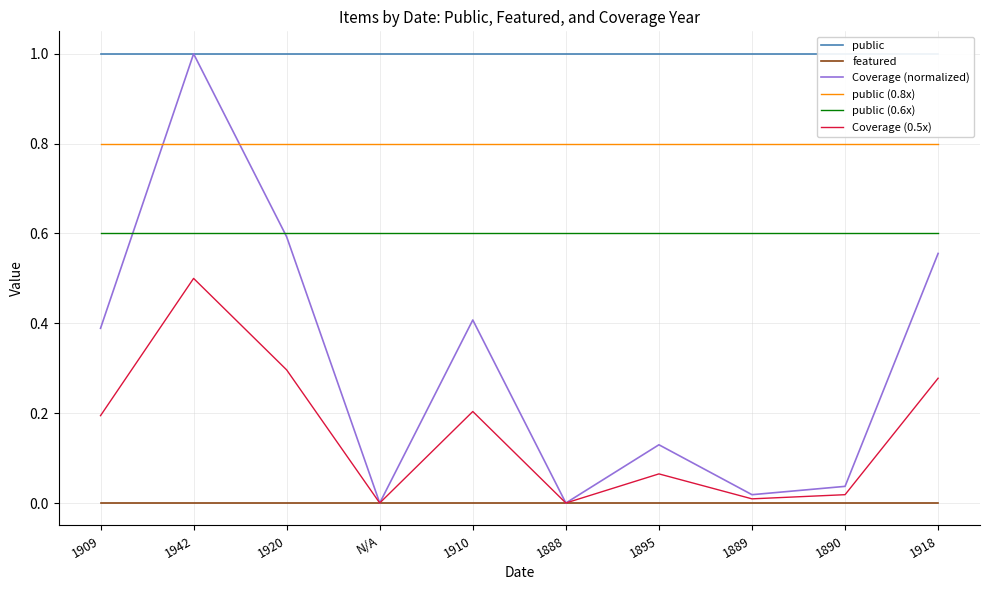

The value of public at 1920 is 0.3. True or false?

False